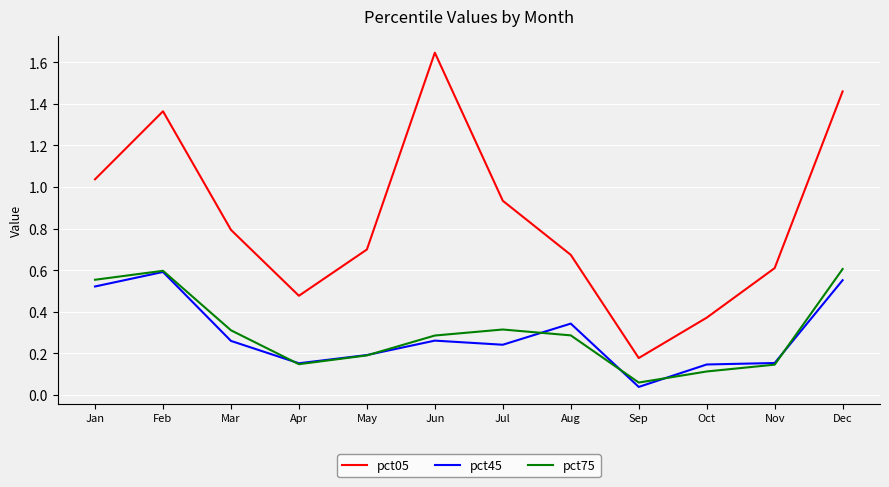

Which series has the widest spread of values?

pct05